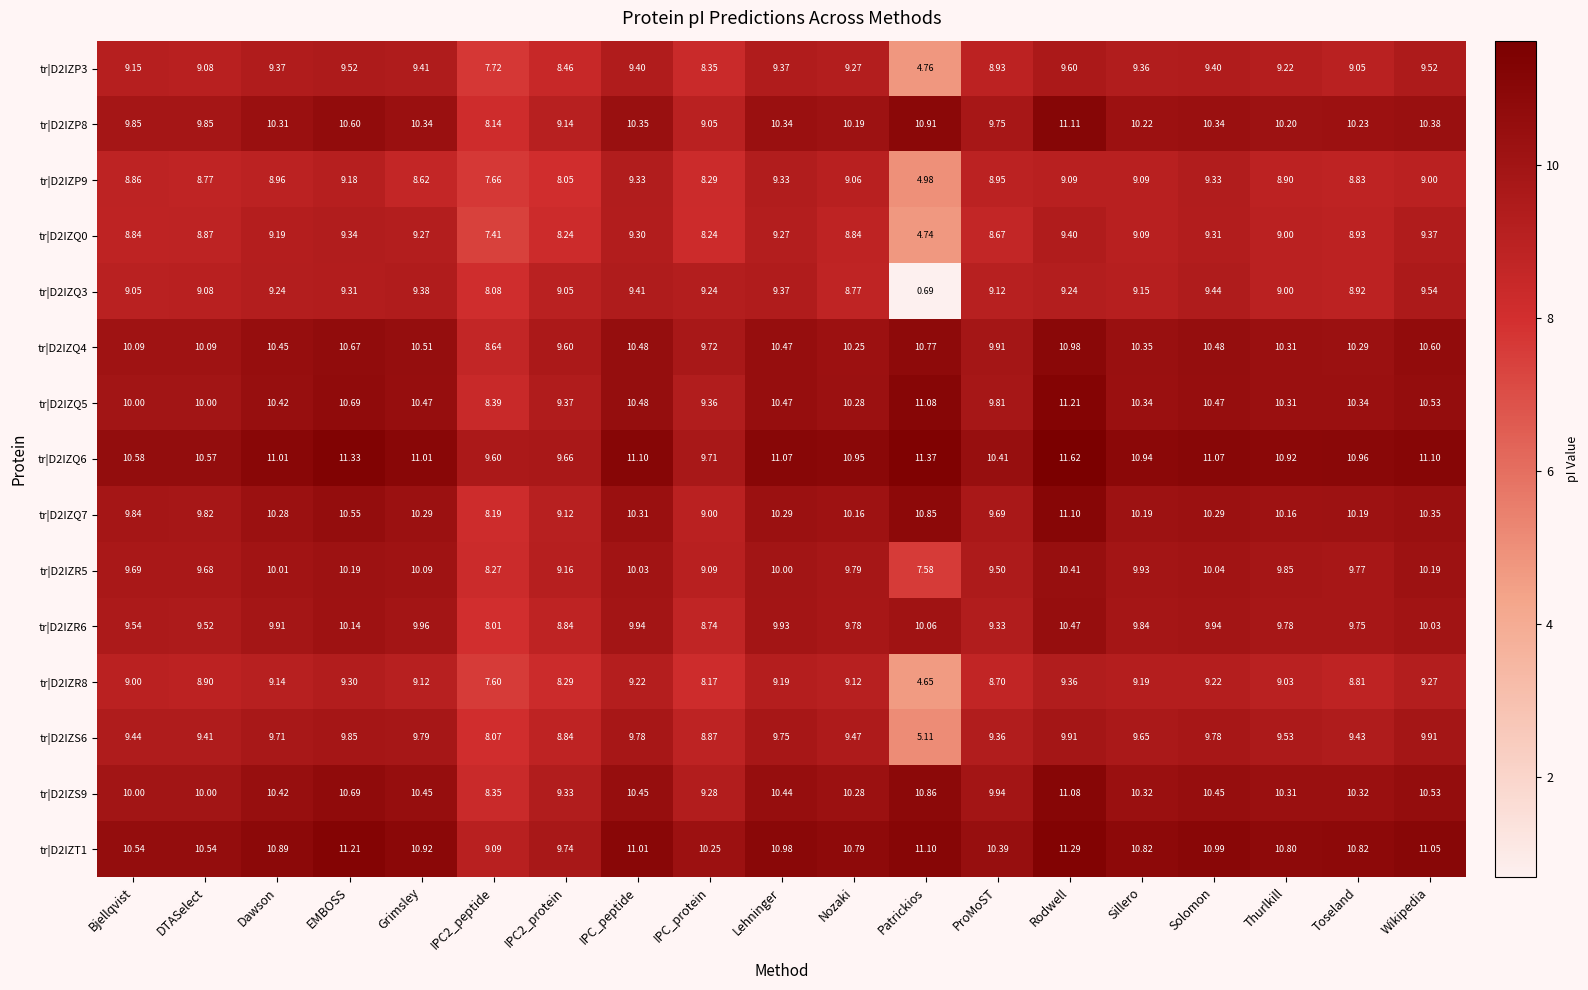

What is the greatest value displayed?

11.6